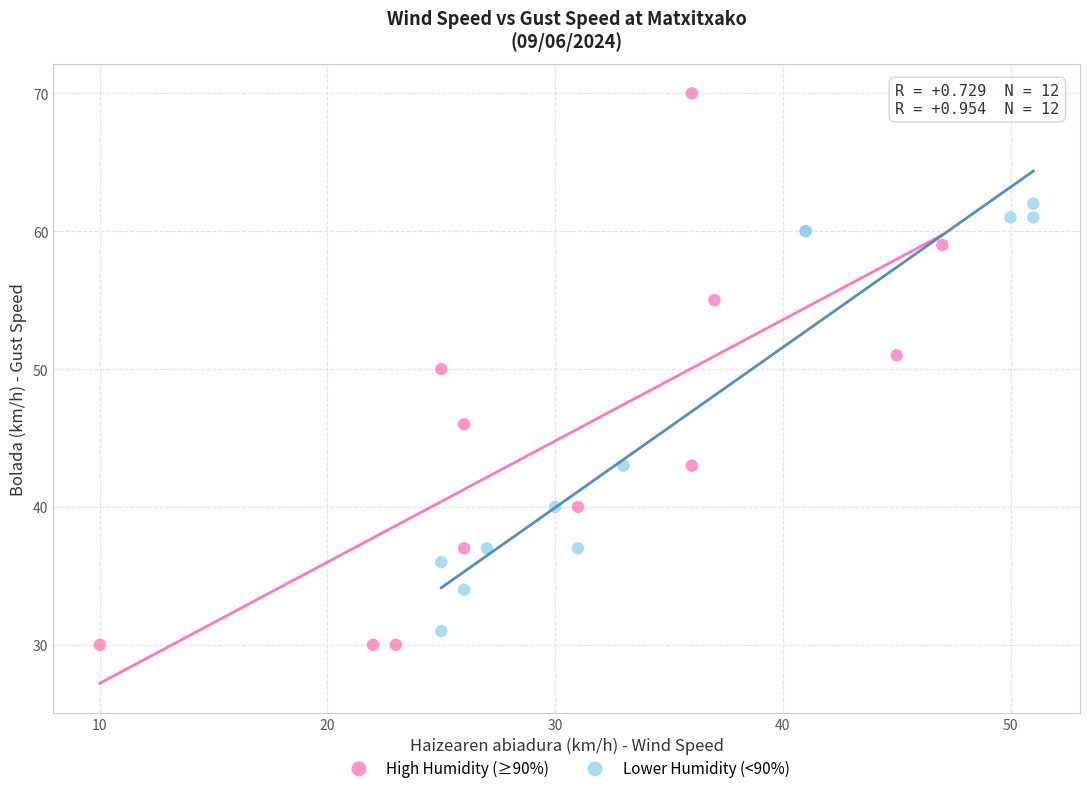

Which series has the largest Y range (max minus min)?

High Humidity (≥90%)